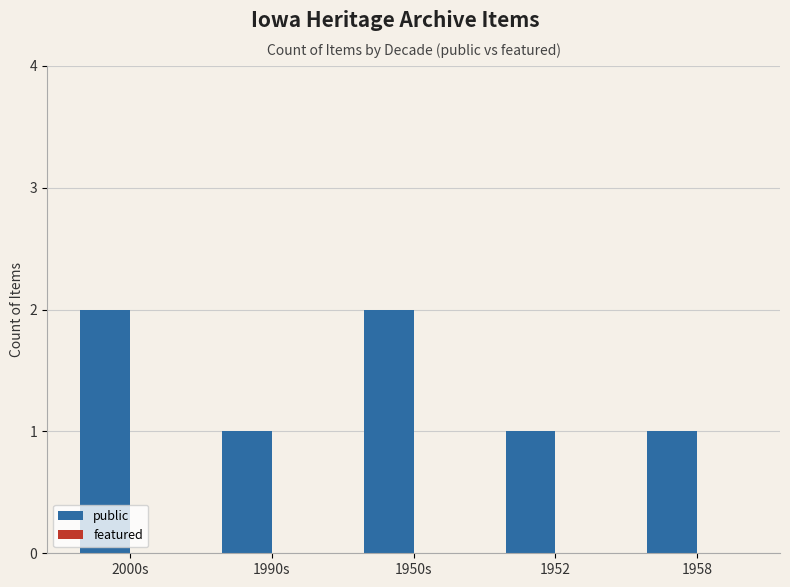

Reading left to right, transcribe all the data shown in this chart.

2000s=2	1990s=1	1950s=2	1952=1	1958=1